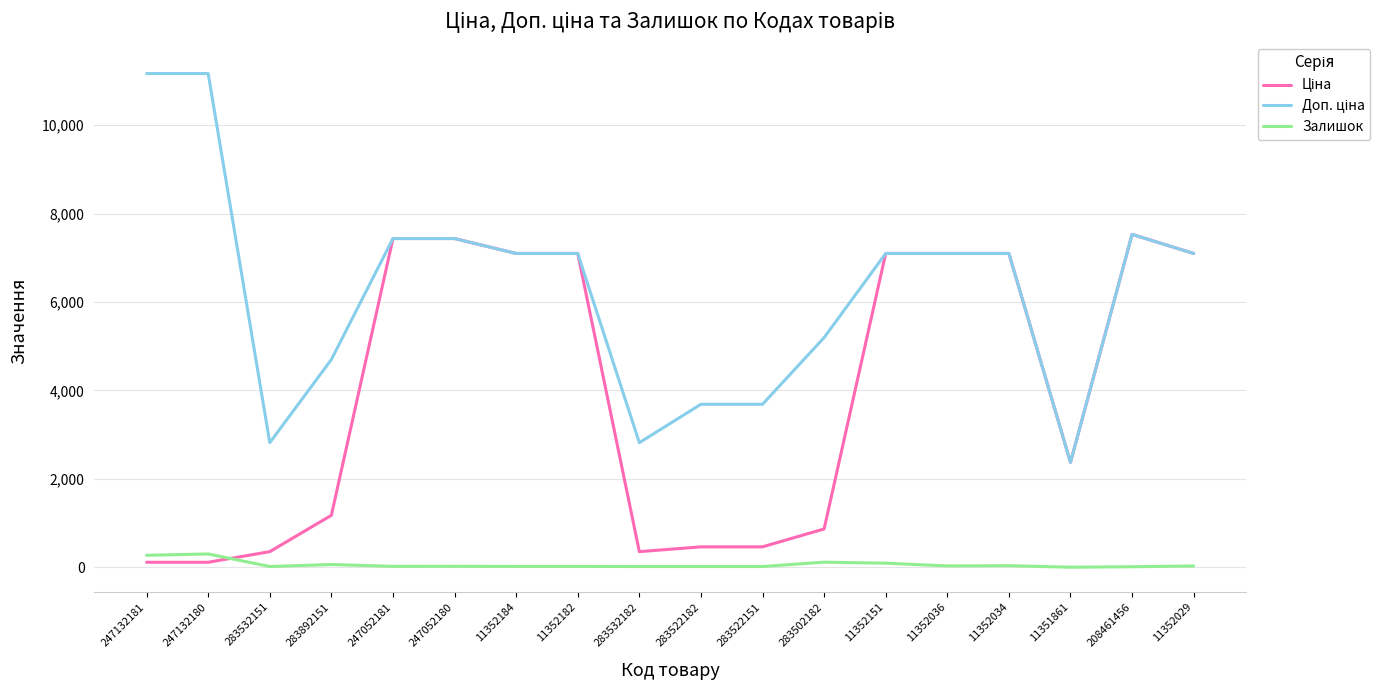

What is the sum of all Залишок values?

1080.0